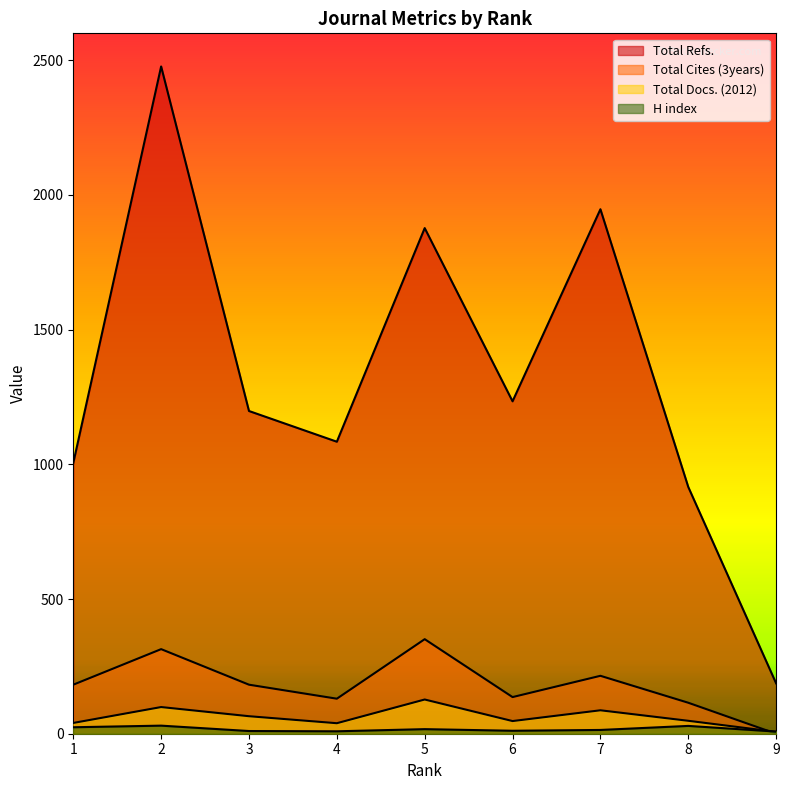

What are all the series names shown in the legend?

H index, Total Docs. (2012), Total Refs., Total Cites (3years)